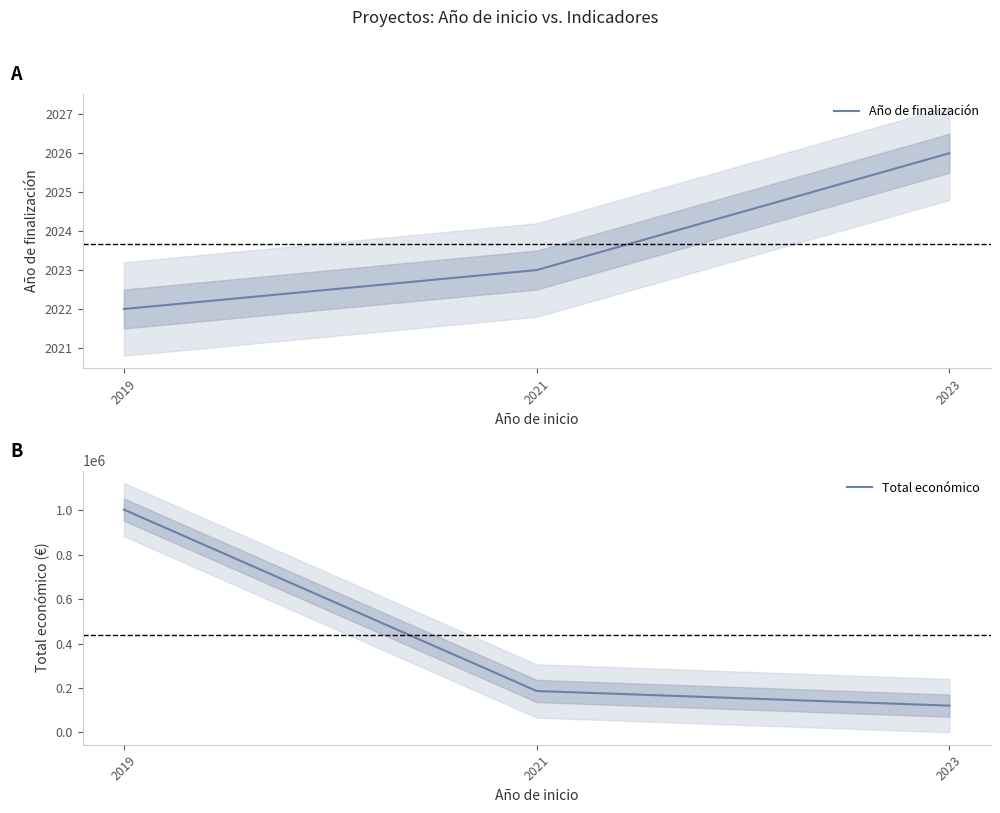

What is the sum of the Año de finalización values at 2023 and 2019?

4048